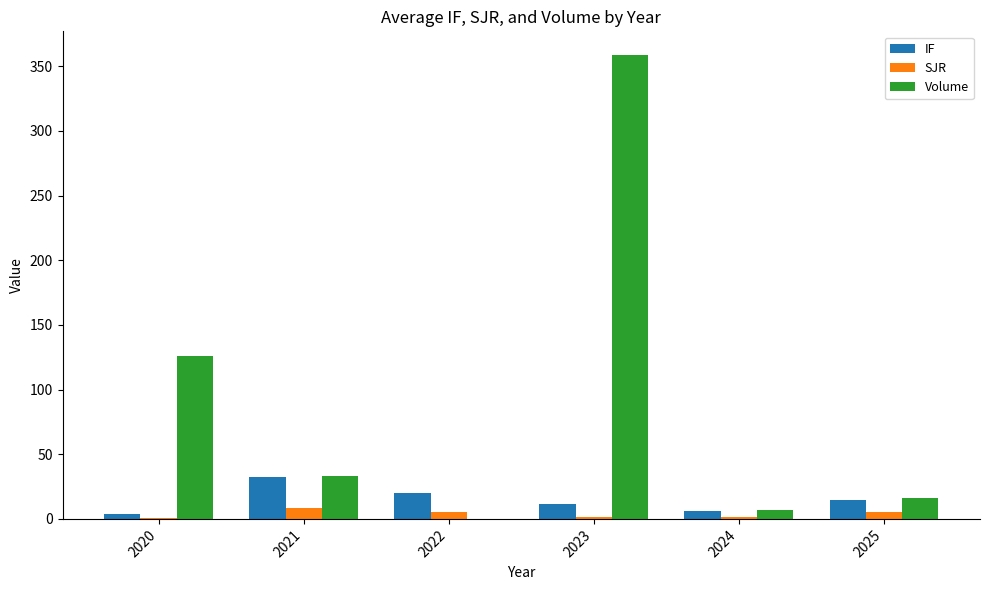

Is the value of Volume at 2020 greater than the value of SJR at 2023?

Yes